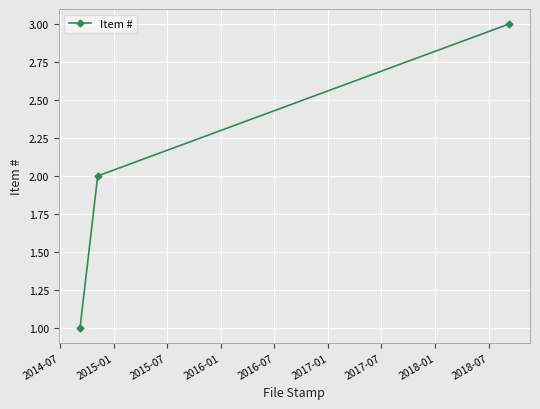

What is the sum of all values?

6